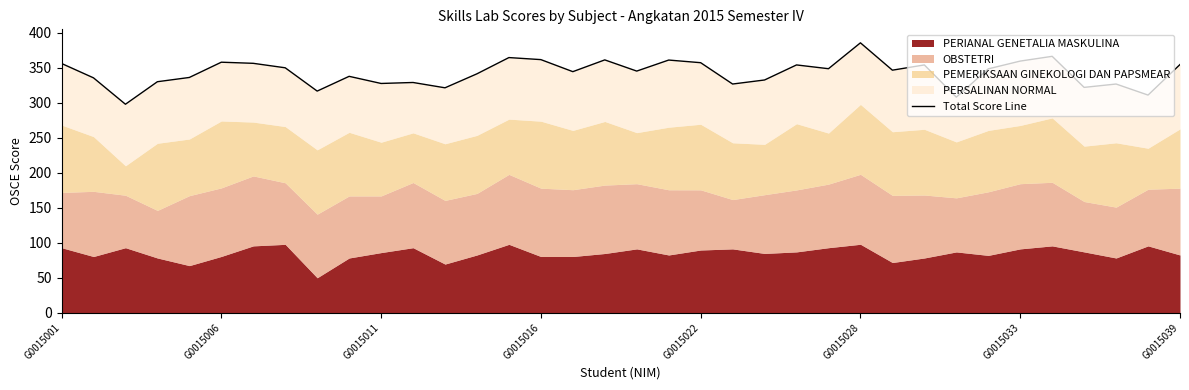

Is it true that the value at G0015033 is 359.8?

True